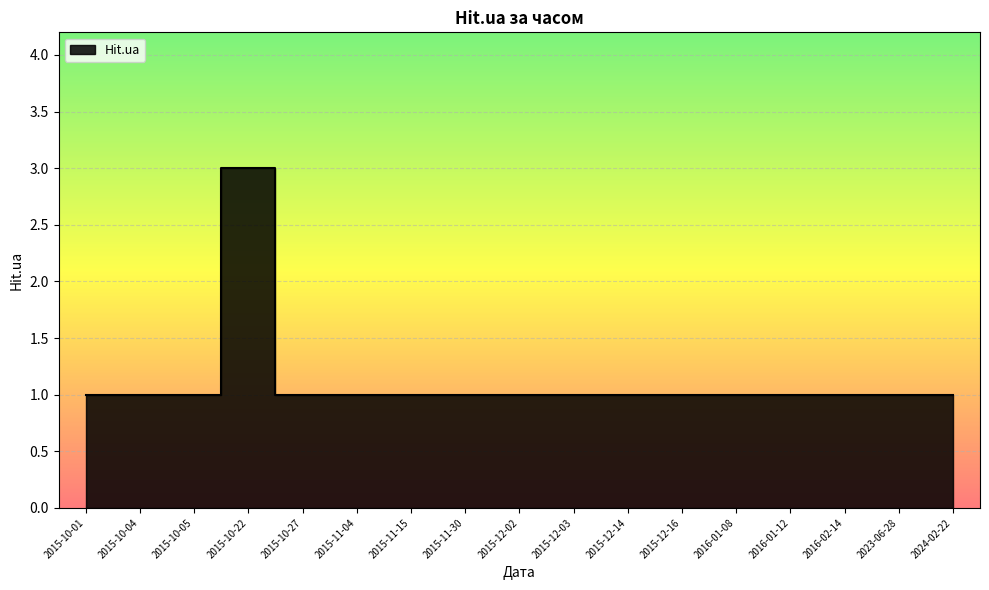

Read the value at 2015-12-14.

1